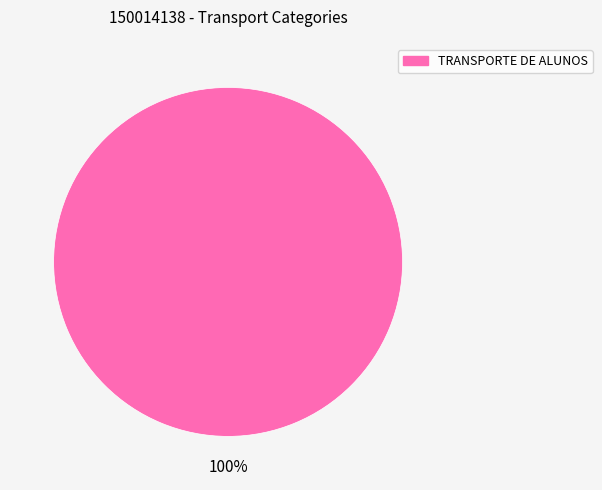

To the nearest percent, what percentage of the pie is TRANSPORTE DE ALUNOS?

100%